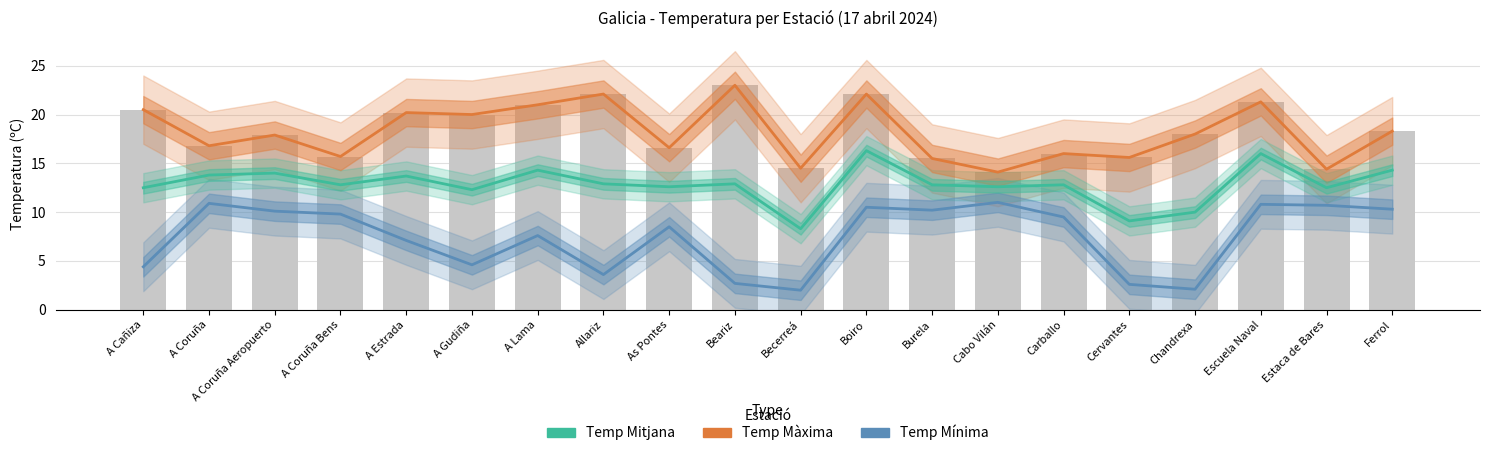

Reading left to right, extract all data points from this chart.

Temp Màxima: 20.5	16.8	17.9	15.7	20.2	20.0	21.0	22.1	16.6	23.0	14.5	22.1	15.5	14.1	16.0	15.6	18.0	21.3	14.4	18.3
Temp Mínima: 4.4	10.9	10.1	9.8	7.1	4.6	7.6	3.6	8.5	2.7	2.0	10.5	10.2	11.0	9.5	2.6	2.1	10.8	10.7	10.3
Temp Mitjana: 12.5	13.8	14.0	12.8	13.7	12.3	14.3	12.9	12.6	12.9	8.3	16.3	12.8	12.6	12.8	9.1	10.0	16.0	12.5	14.3